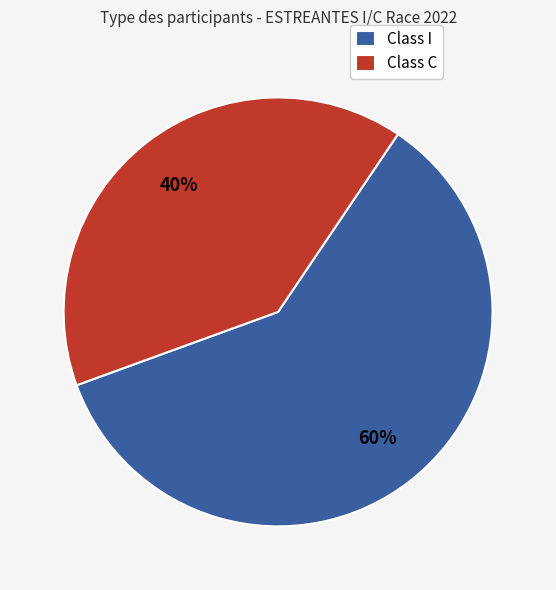

Is there any slice that represents more than half of the pie?

Yes